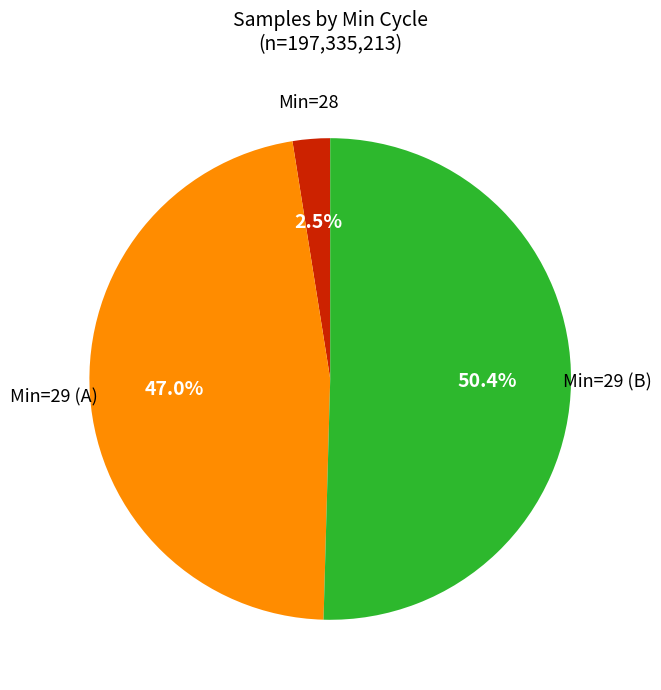

Does any single category account for the majority?

Yes